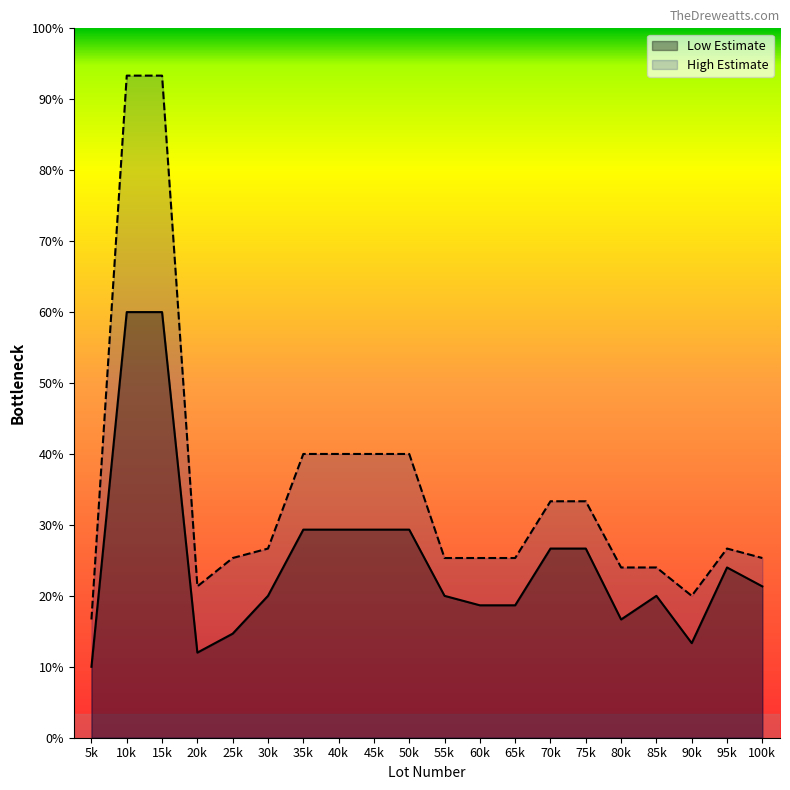

What are all the series names shown in the legend?

Low Estimate, High Estimate